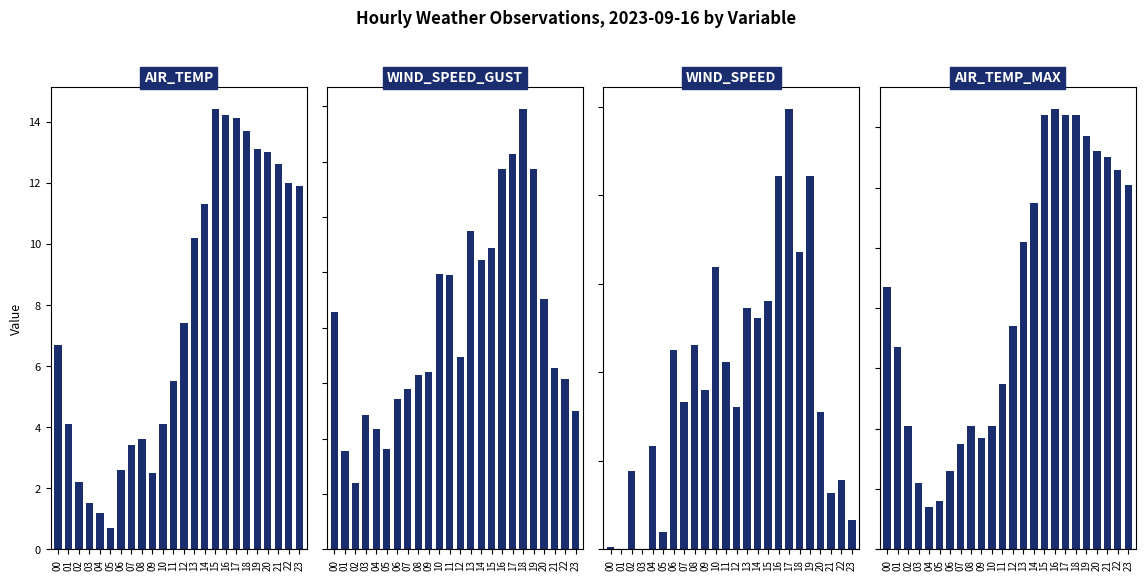

True or false: AIR_TEMP has a value of 4.1 at 06.

False